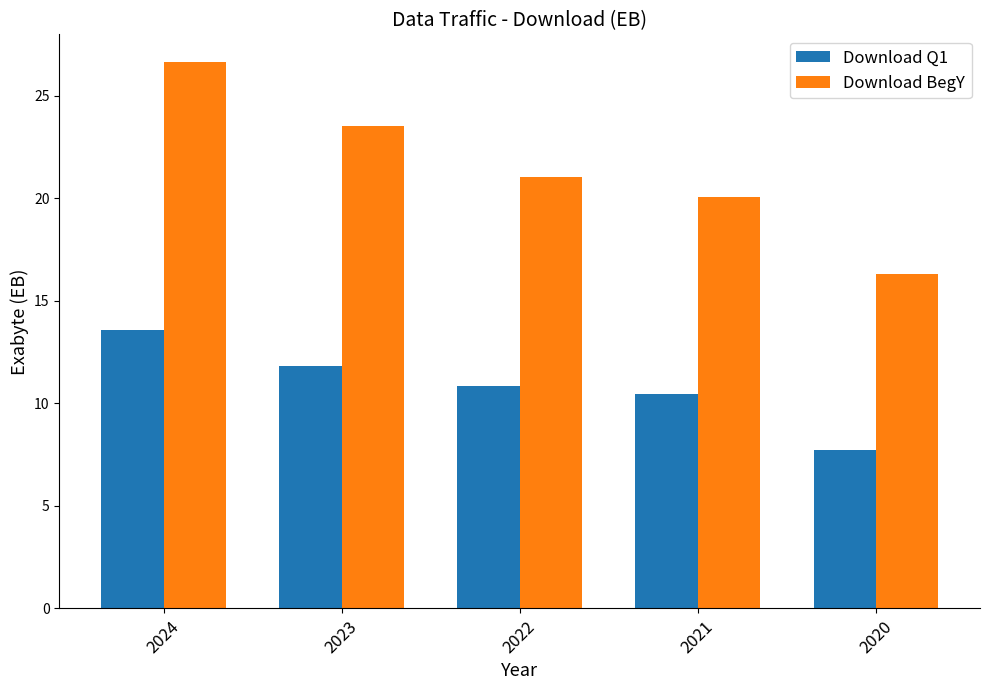

Reading left to right, list all the values displayed in this chart.

Download Q1: 2024=13.6	2023=11.8	2022=10.8	2021=10.4	2020=7.7
Download BegY: 2024=26.7	2023=23.5	2022=21.1	2021=20.0	2020=16.3